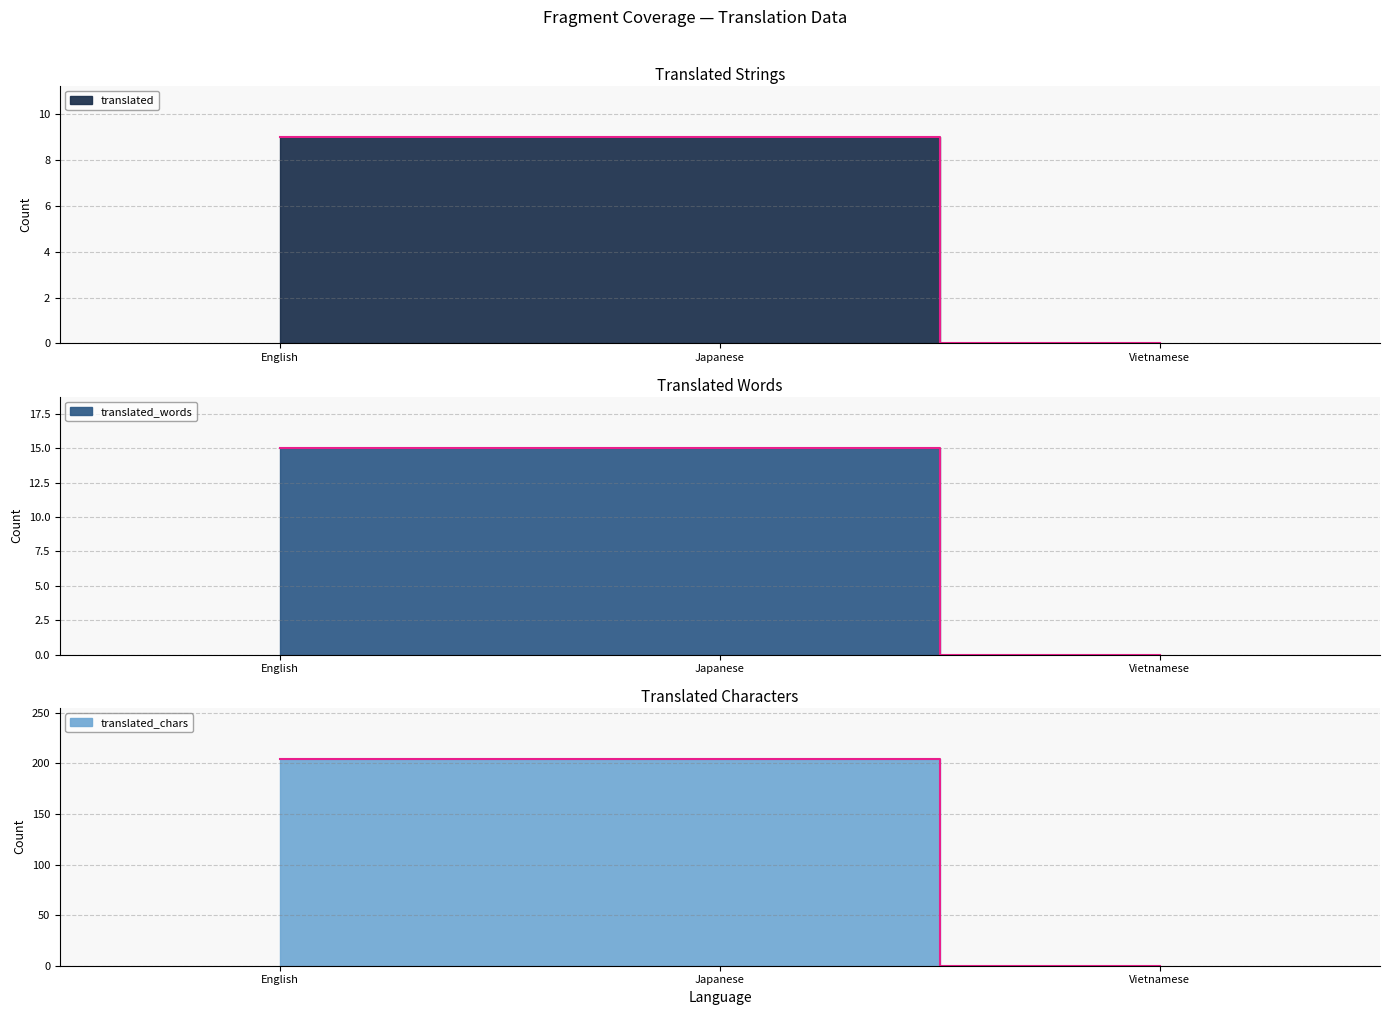

Which series has the largest total across all categories?

translated_chars